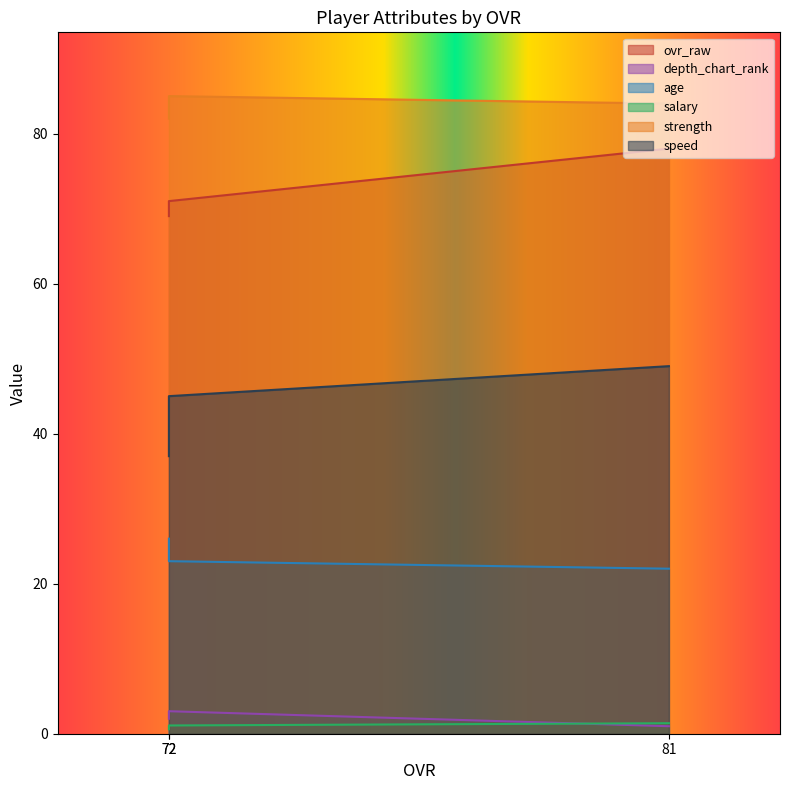

Which series has the largest total across all categories?

strength